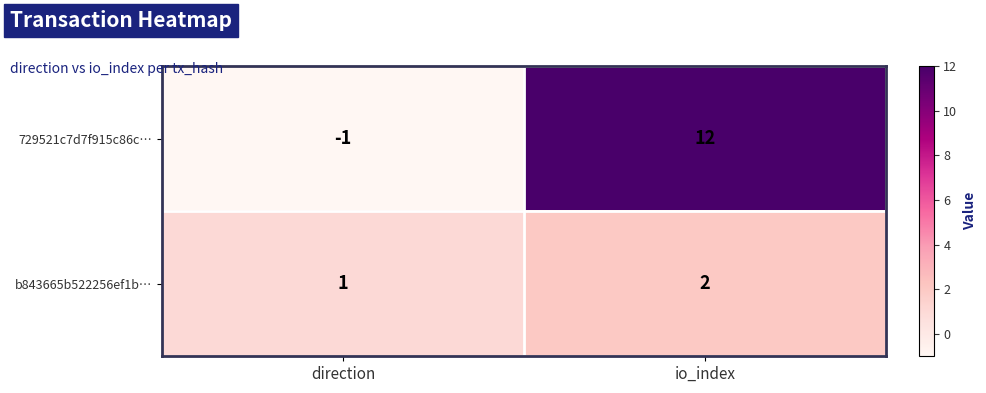

At which label is 729521c7d7f915c86c… closest to 5?

direction